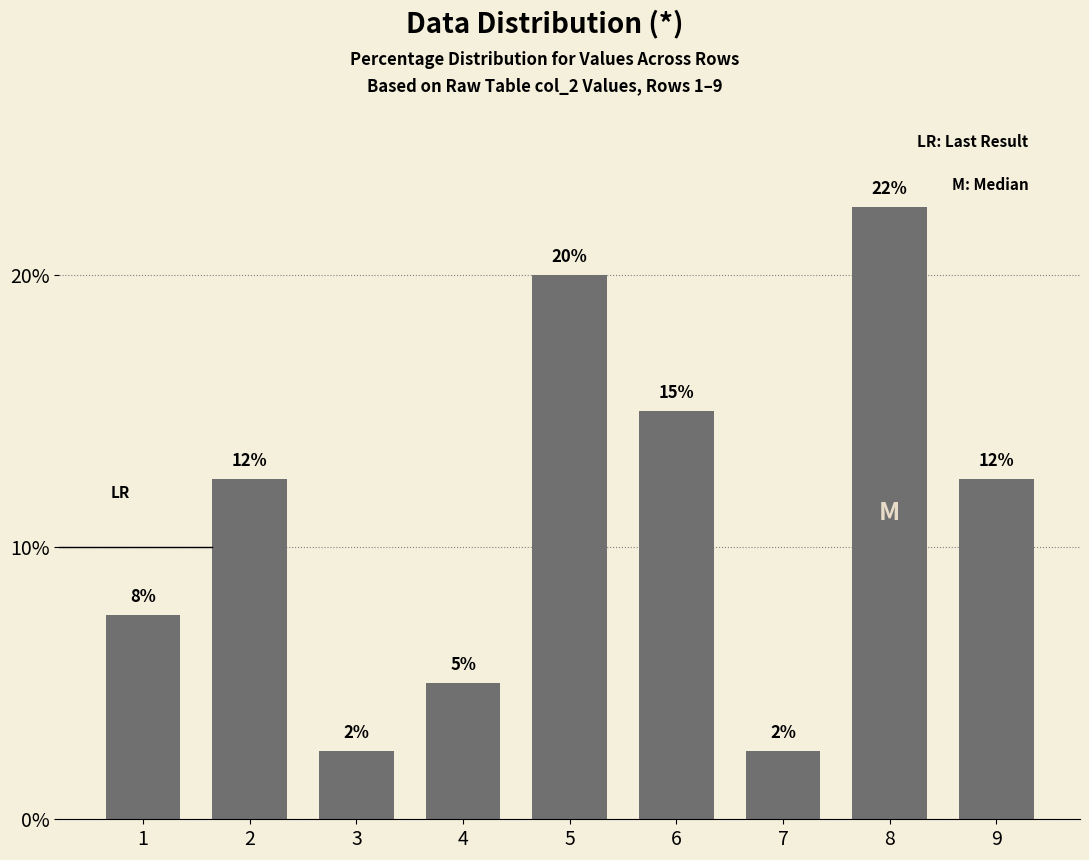

Between 6 and 3, which is larger?

6